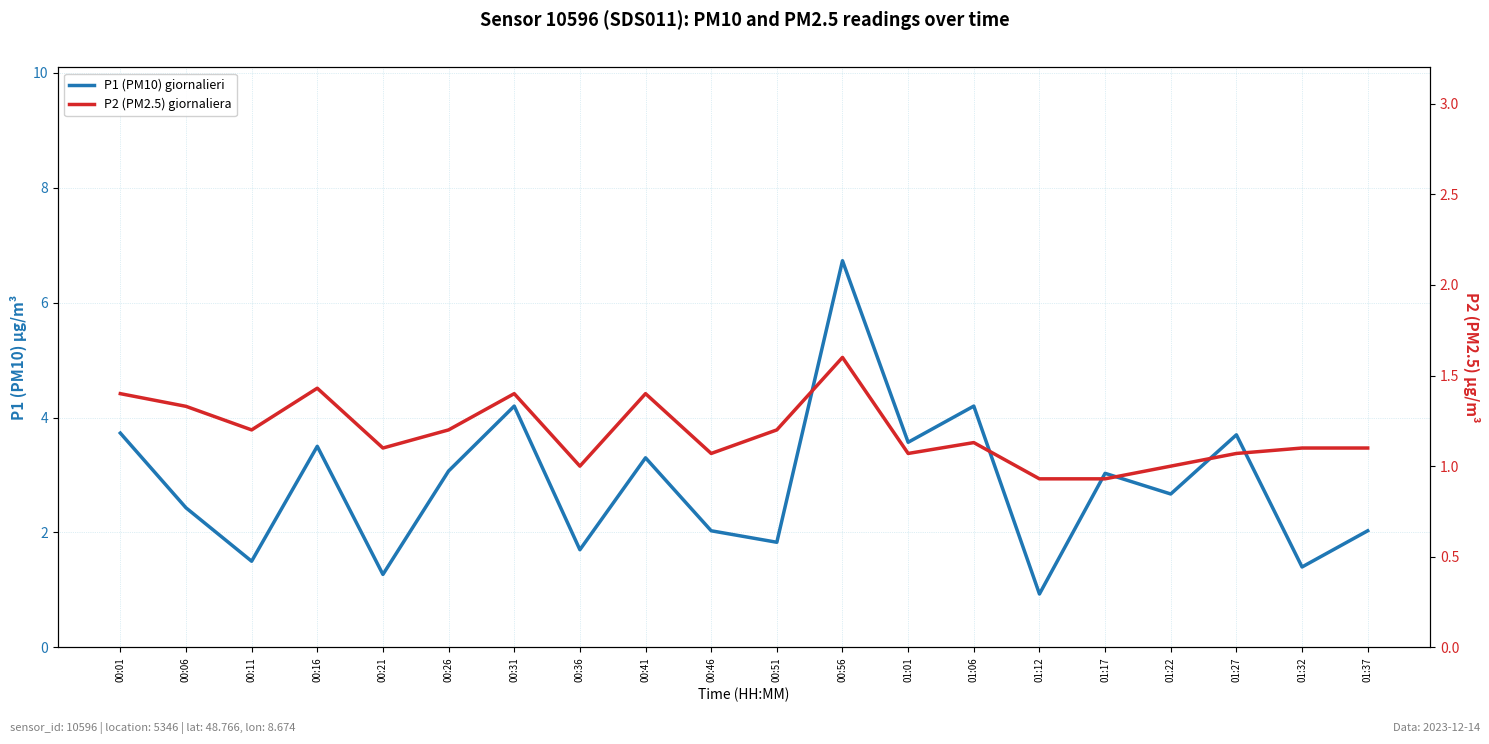

What is the average value of the P1 (PM10) giornalieri series?

2.8